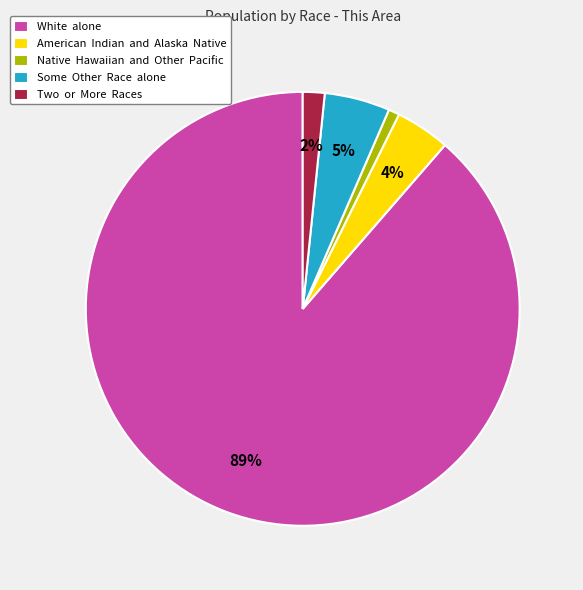

Combined, do American Indian and Alaska Native and Native Hawaiian and Other Pacific account for over 50%?

No